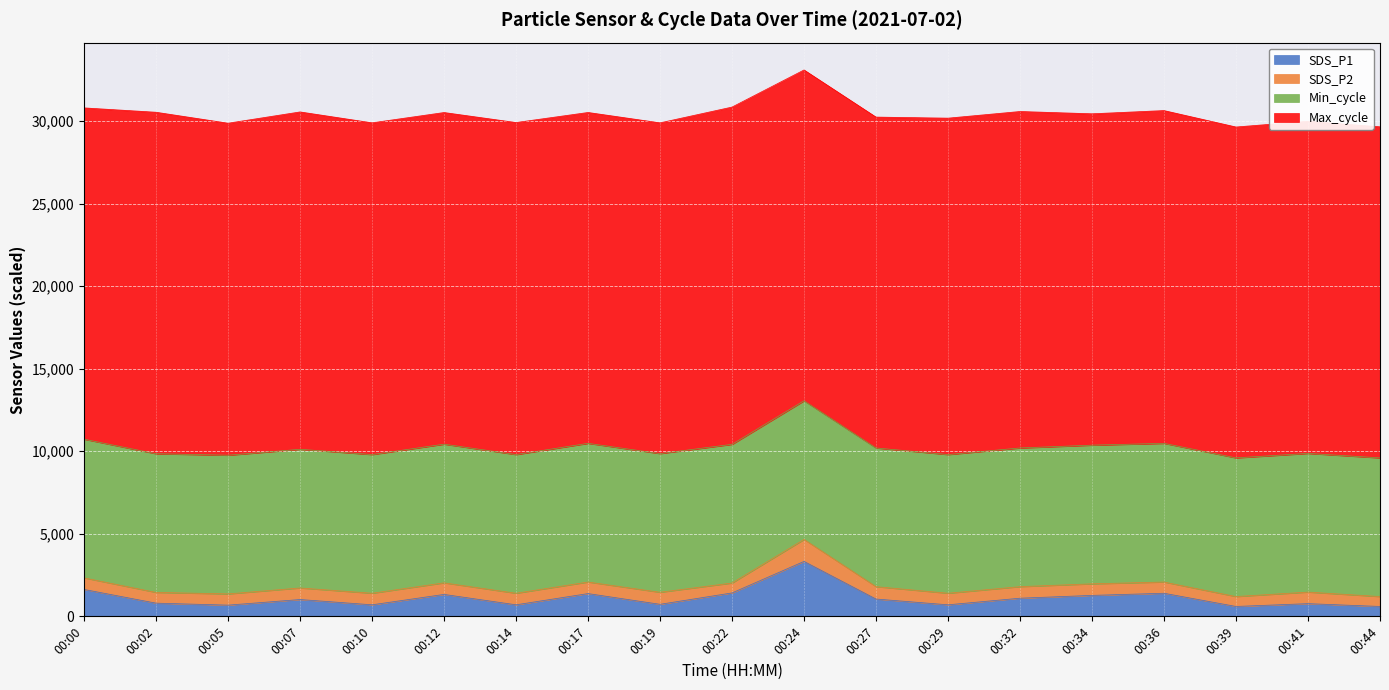

In SDS_P2, how many points are lower than both neighbors (excluding endpoints)?

3